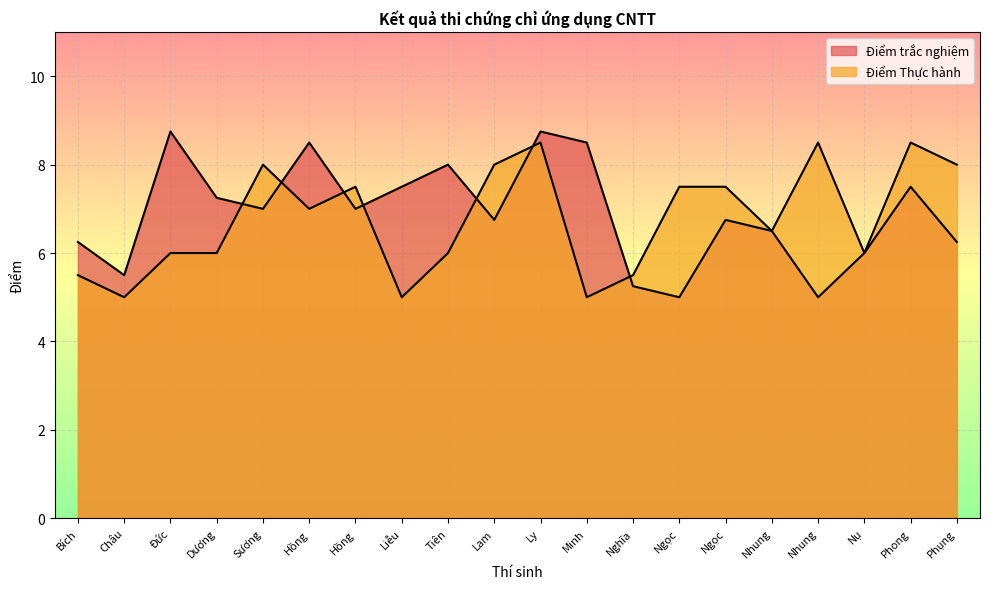

What is the difference between the highest and lowest values at Ly?

0.2